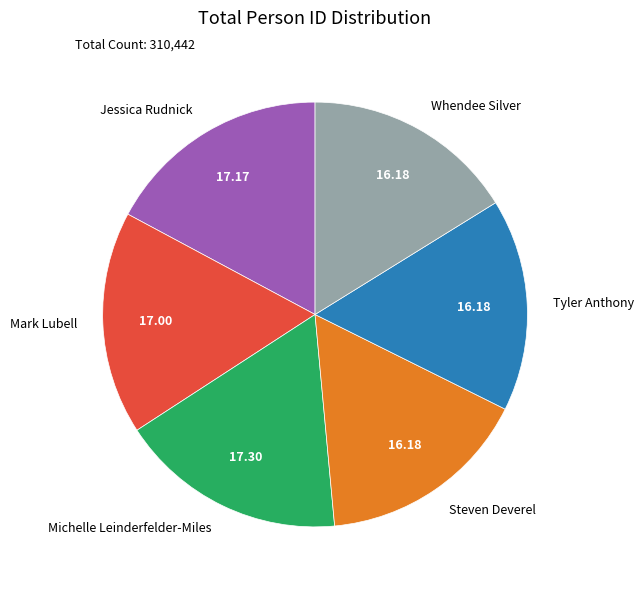

What is the ratio of the value at Whendee Silver to the value at Steven Deverel?

1.0